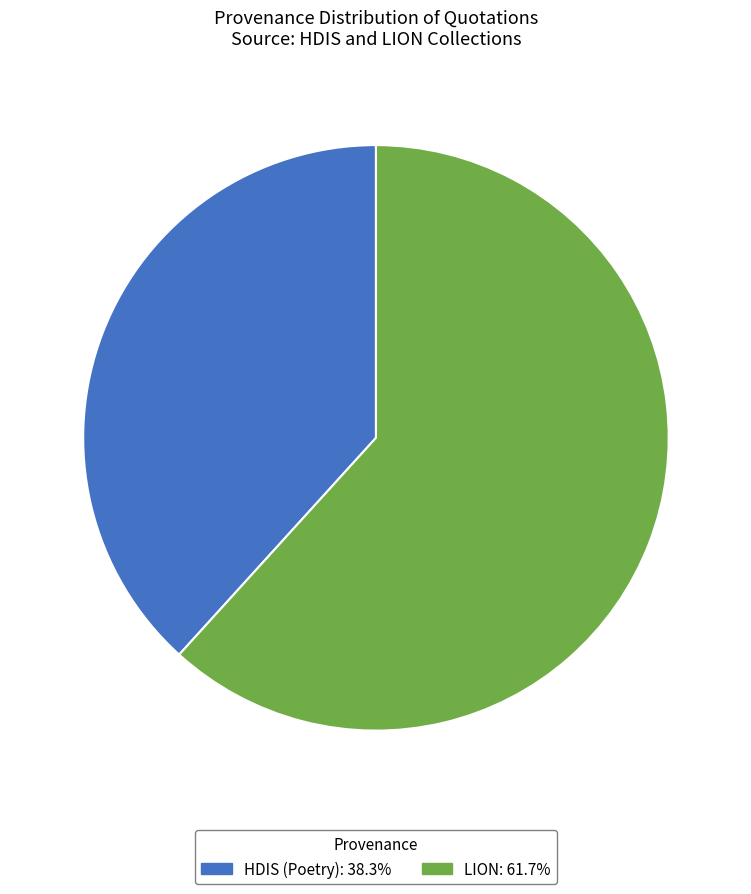

The LION slice represents 67% of the pie. True or false?

False